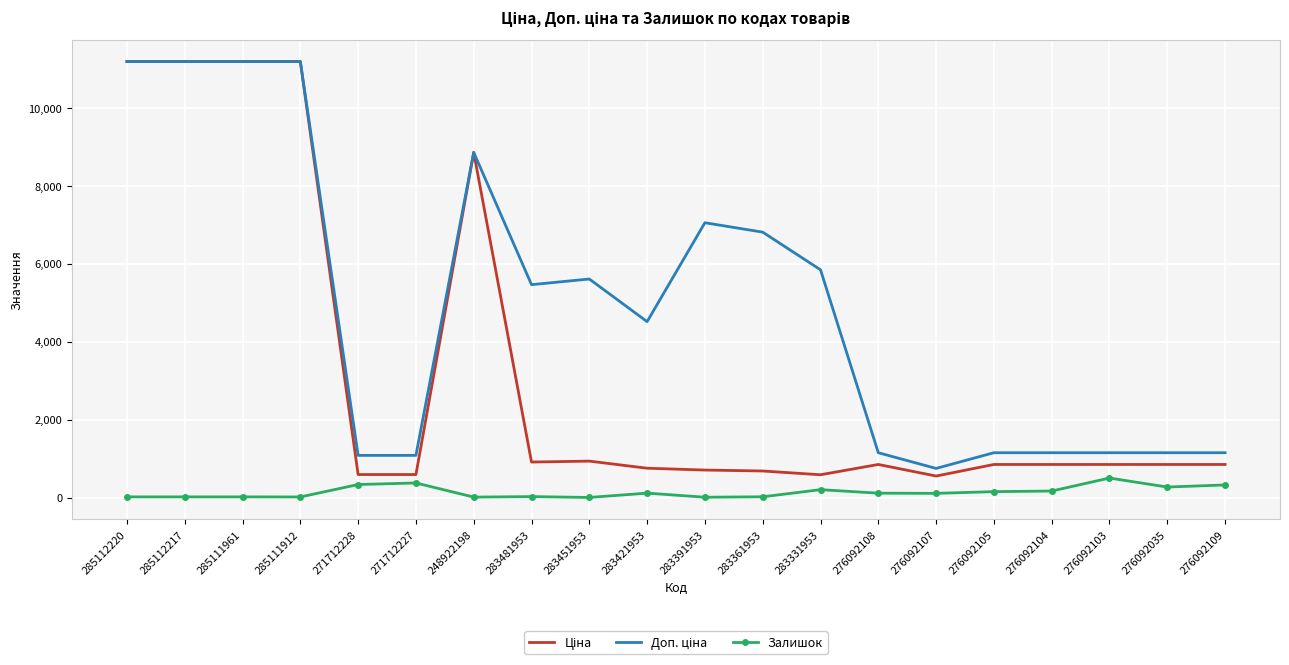

What is the maximum value shown in the chart?

11188.2